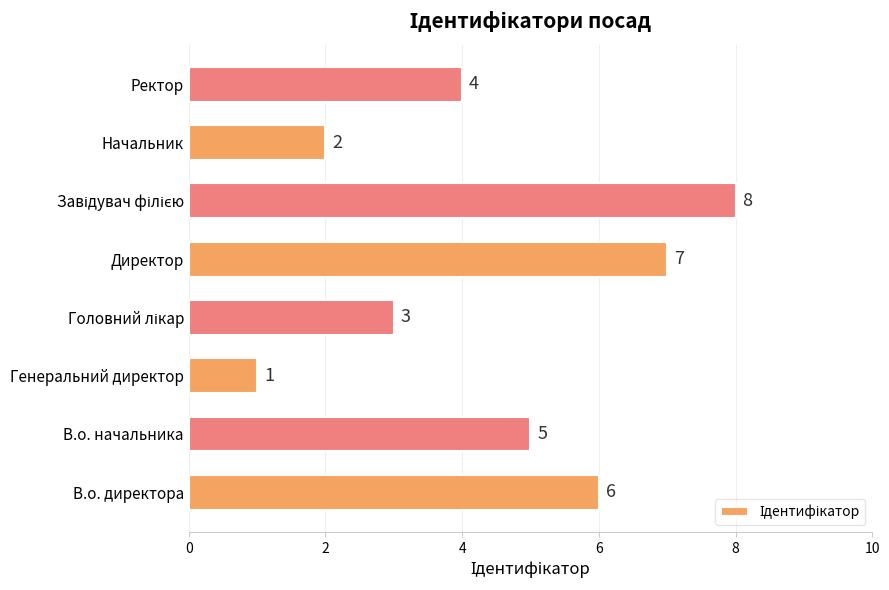

At which label is the value closest to 4?

Ректор